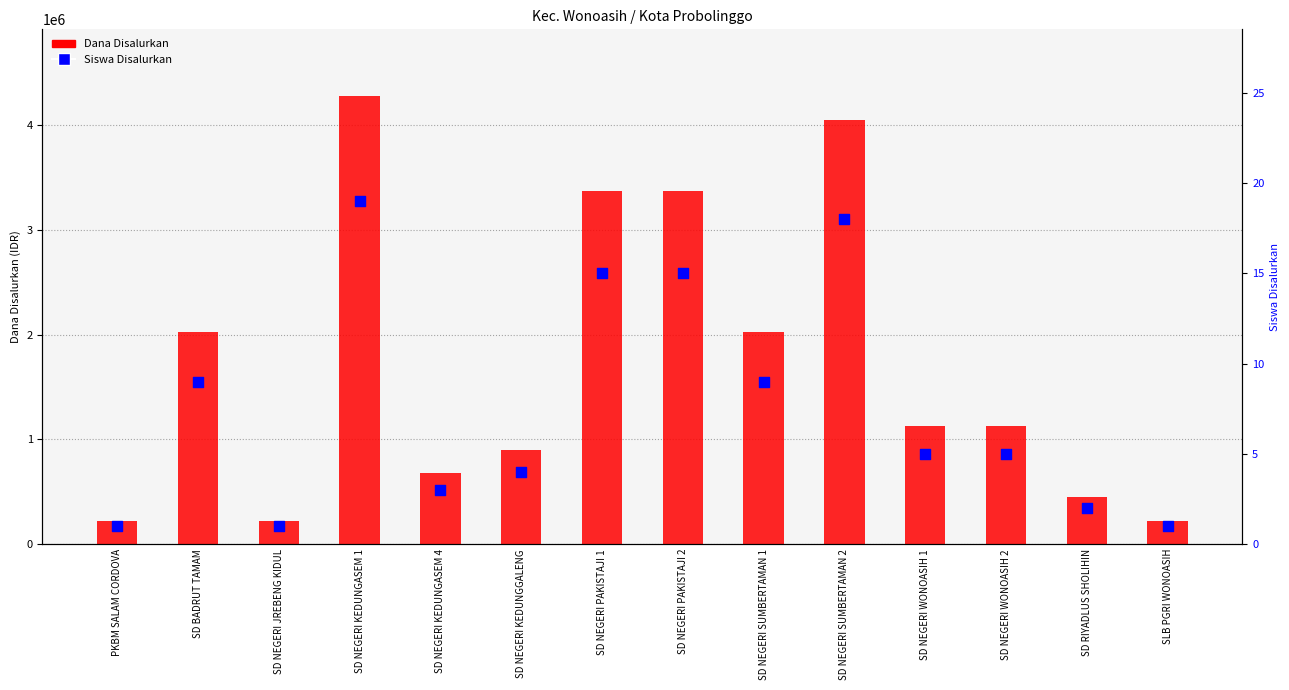

Which series has the largest Y range (max minus min)?

Dana Disalurkan